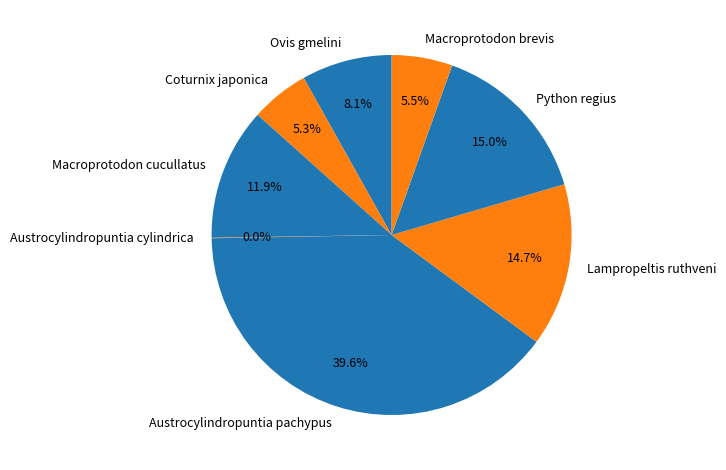

Is it true that Macroprotodon brevis is 1% of the pie?

False